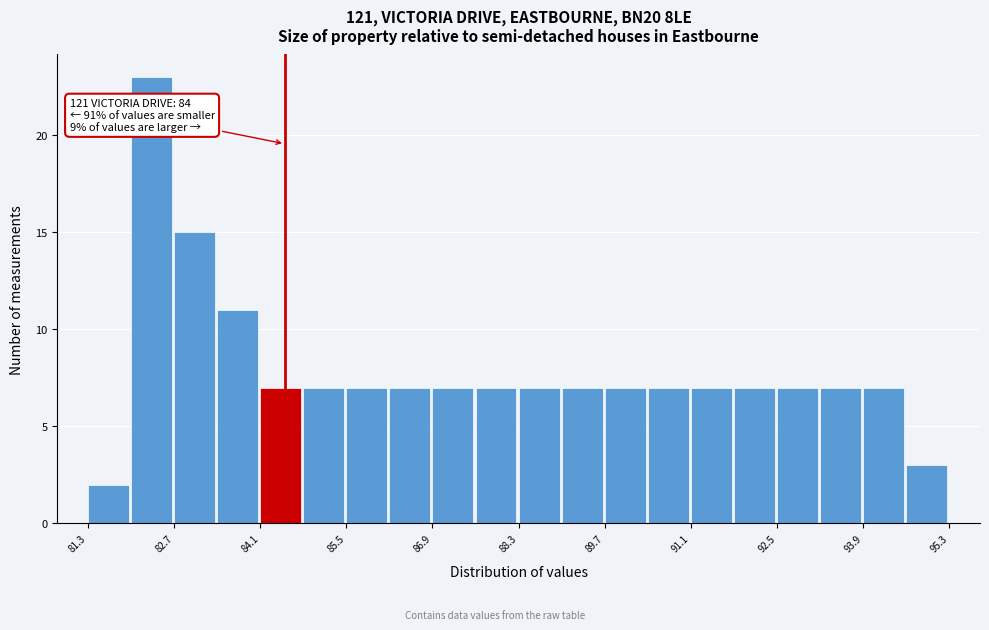

Around what value on the x-axis is the tallest bar? Give the approximate position of its centre, as read against the axis.

82.4